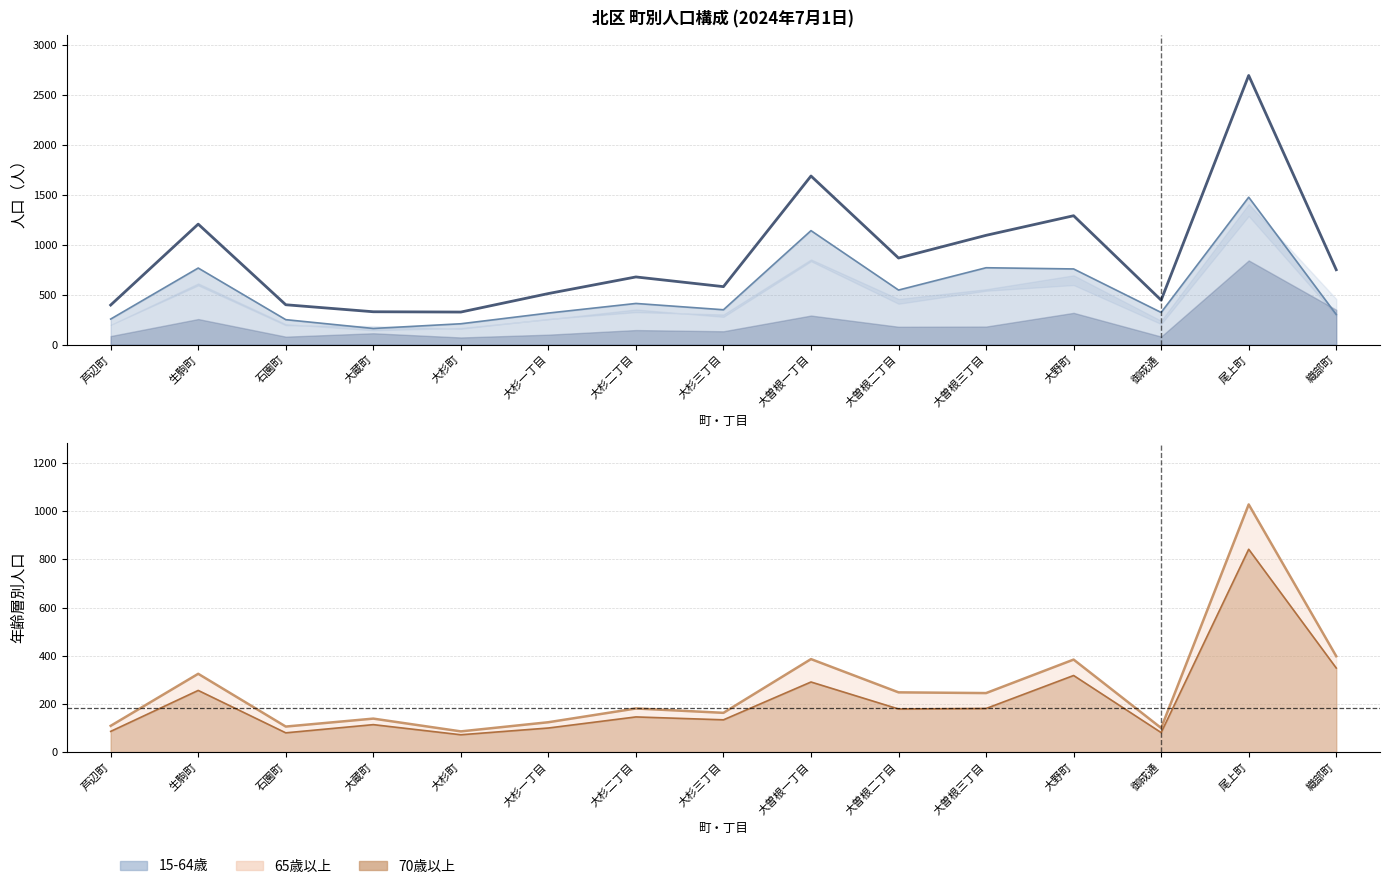

Is it true that 15-64歳（線） equals 181 at 織部町?

False